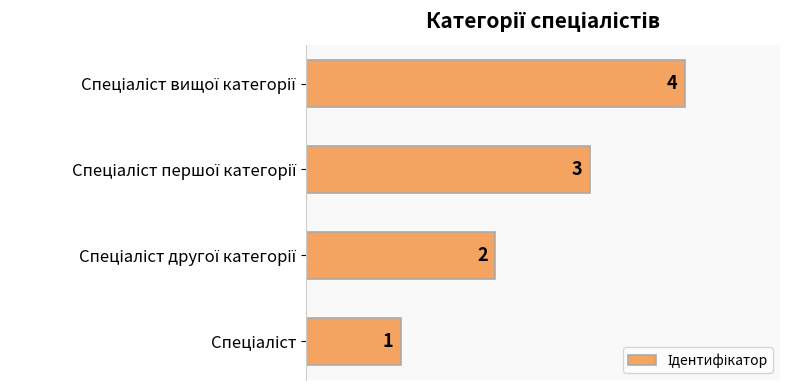

Count the values in the range 2 to 4.

3